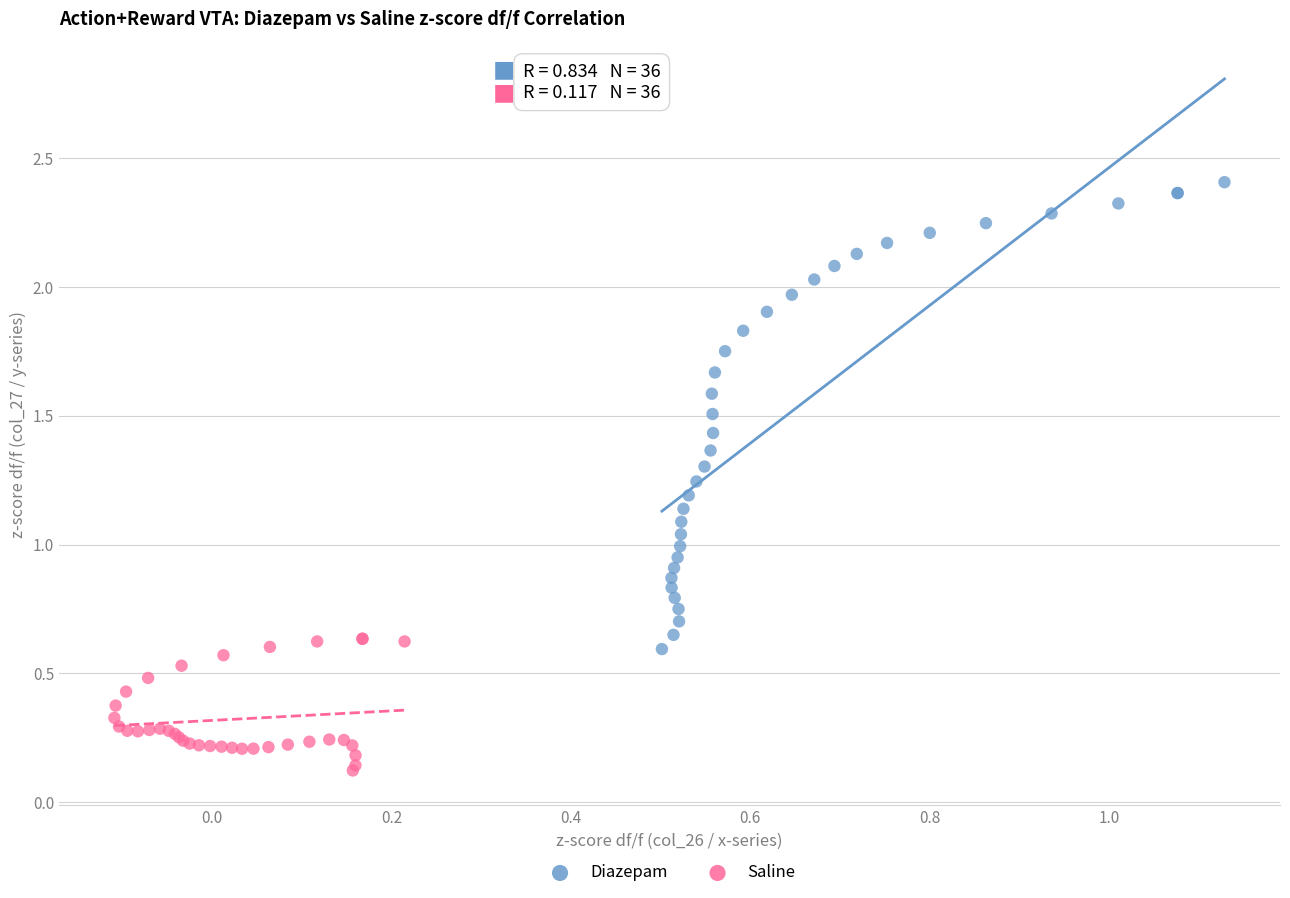

Which series contains the highest Y value?

Diazepam